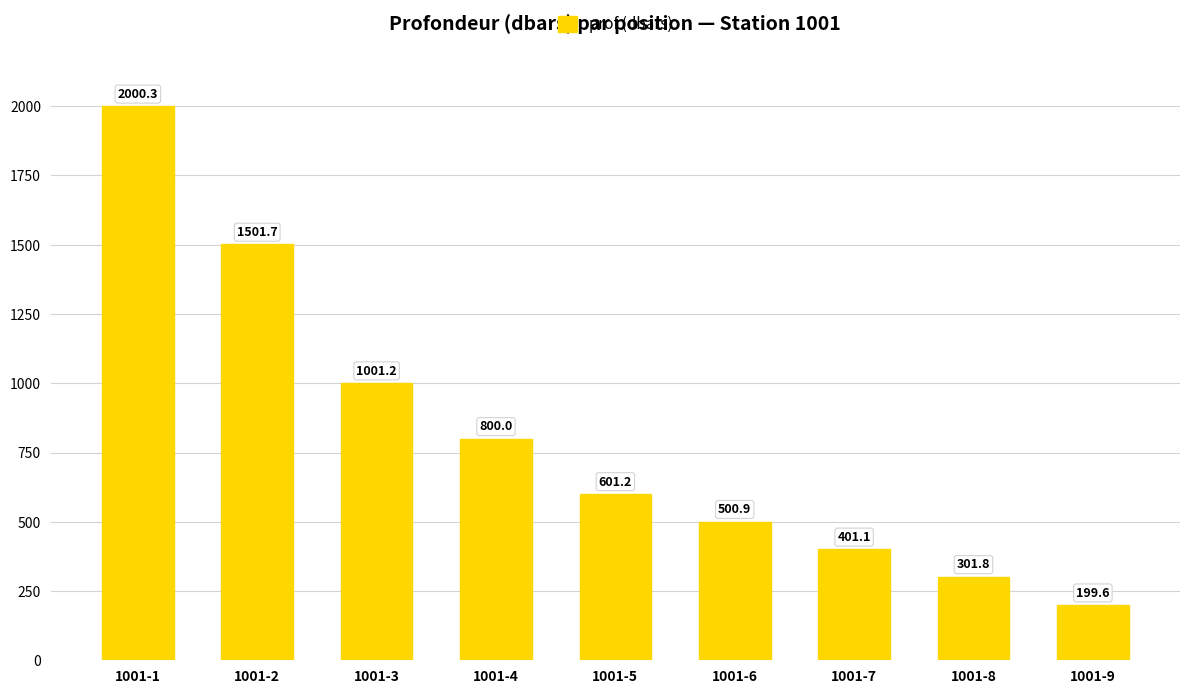

Is it true that the value at 1001-3 is 1001.2?

True